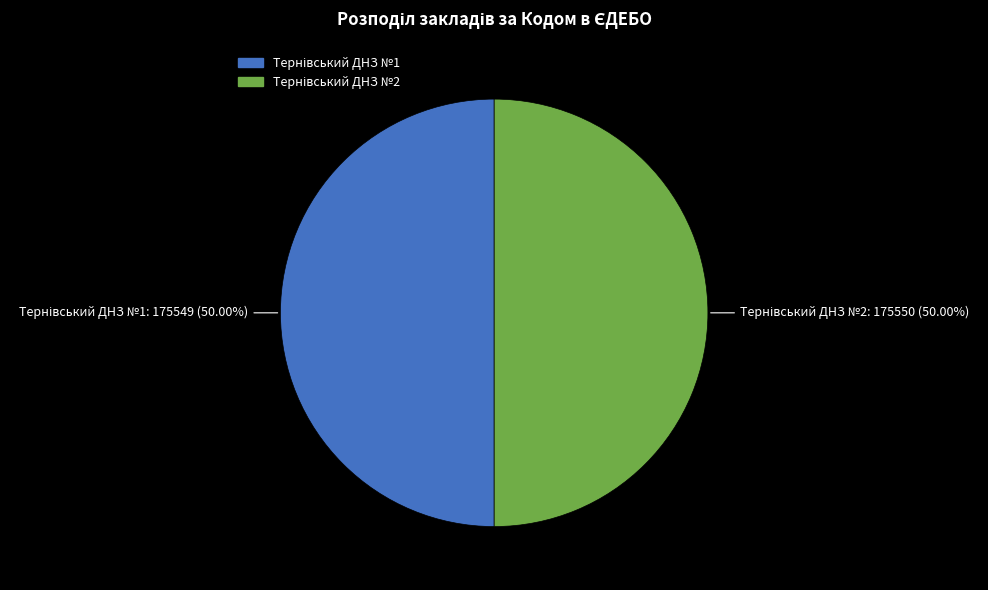

Does any single category account for the majority?

Yes